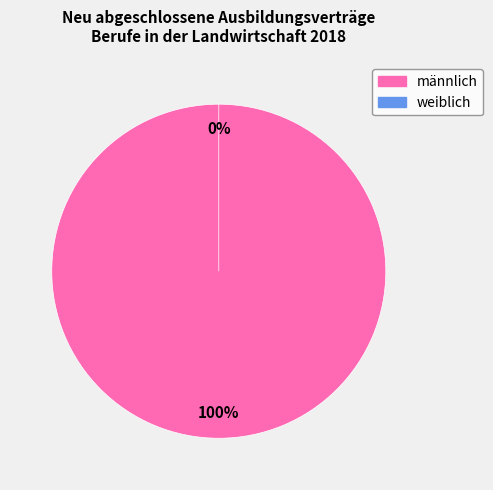

To the nearest percent, what is the average slice percentage?

50%